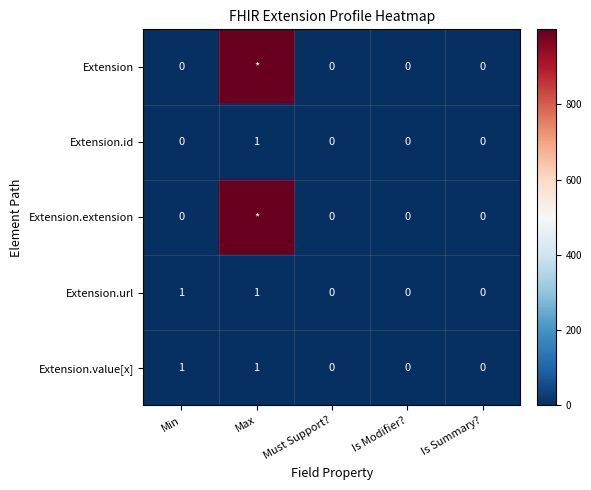

Is it true that Extension.value[x] equals 0 at Must Support??

True